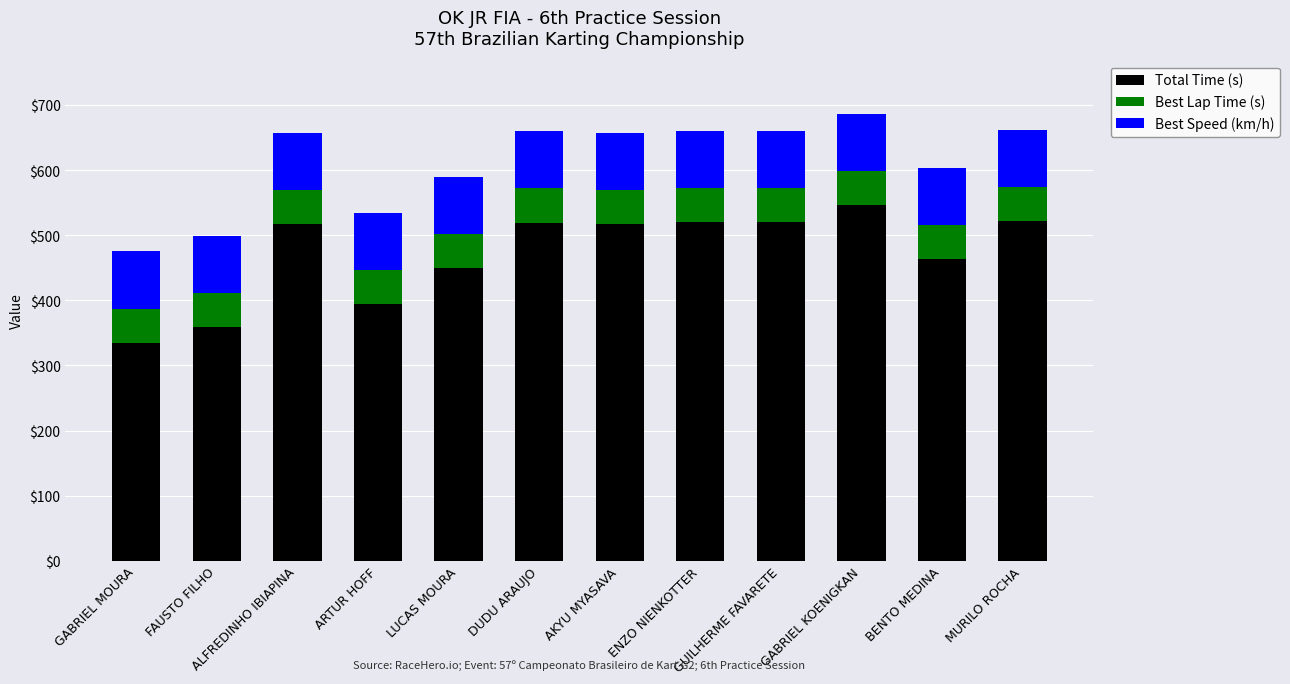

At which label does Total Time (s) reach its peak?

GABRIEL KOENIGKAN